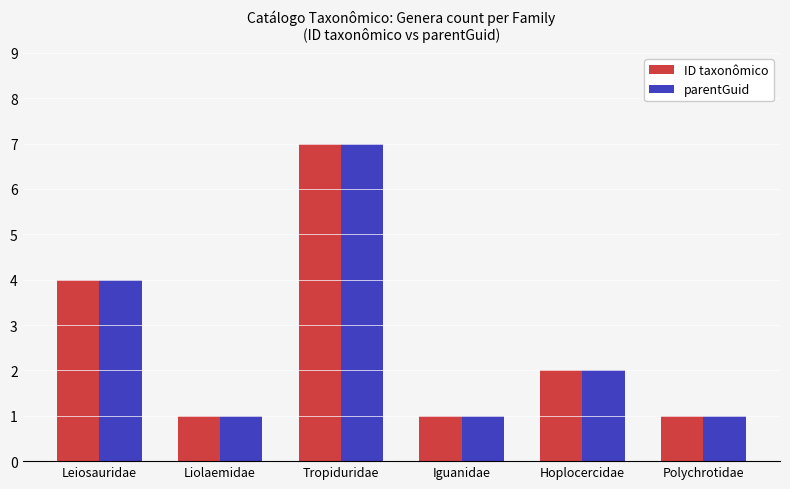

What are all the series names shown in the legend?

ID taxonômico, parentGuid